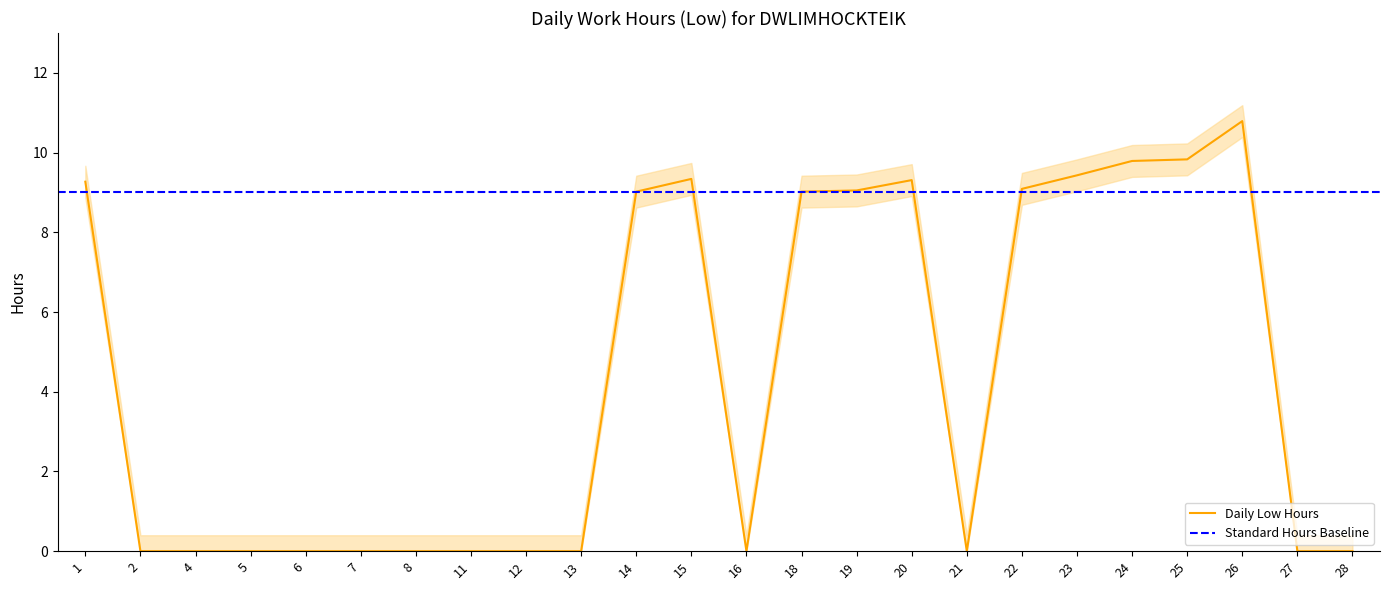

What is the maximum value shown in the chart?

10.8